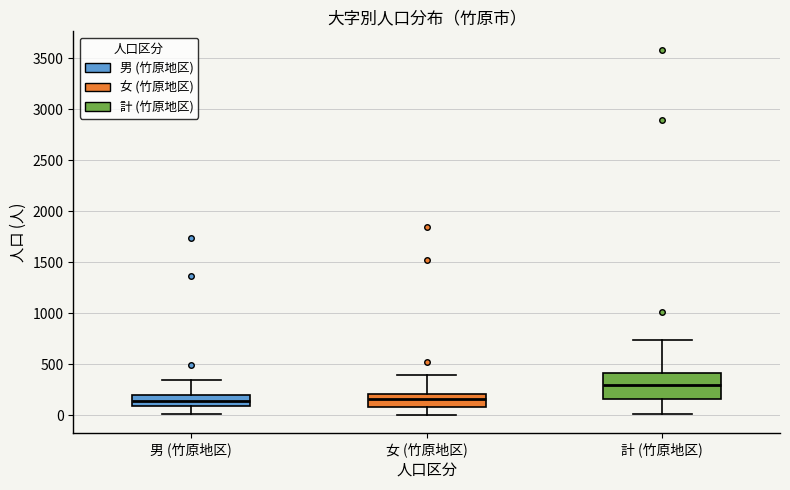

Which box's median line is the highest?

計 (竹原地区)